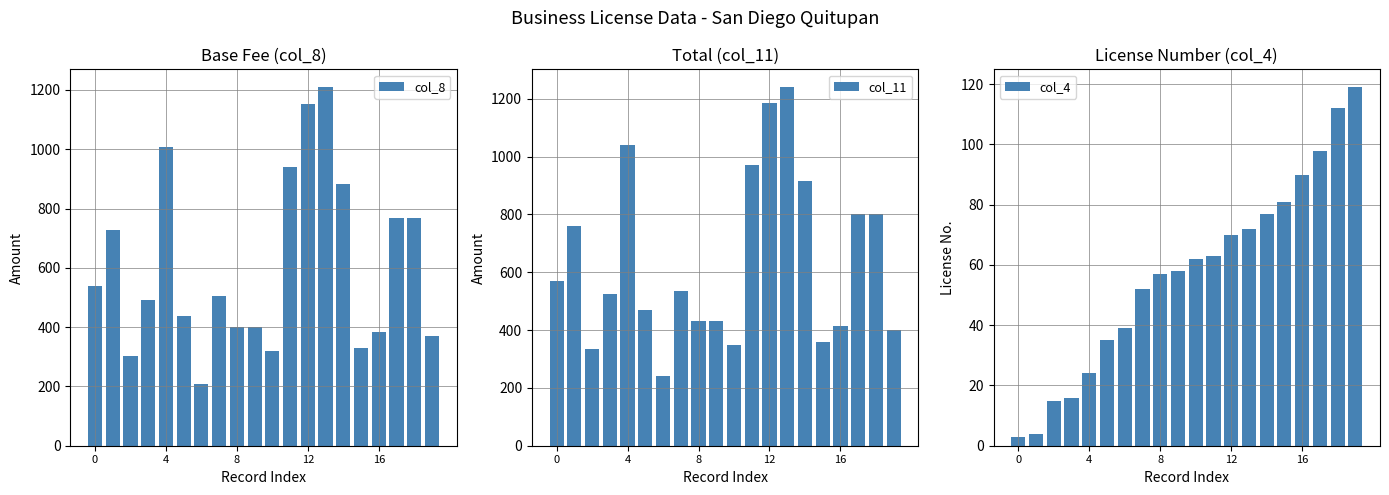

How many values in the col_8 series are below 504?

10